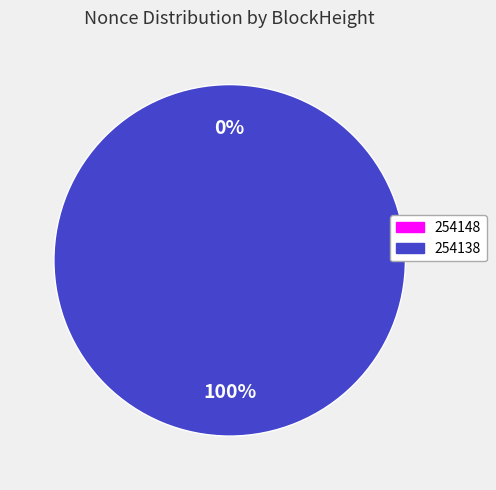

What is the change in value from 254148 to 254138?

+159